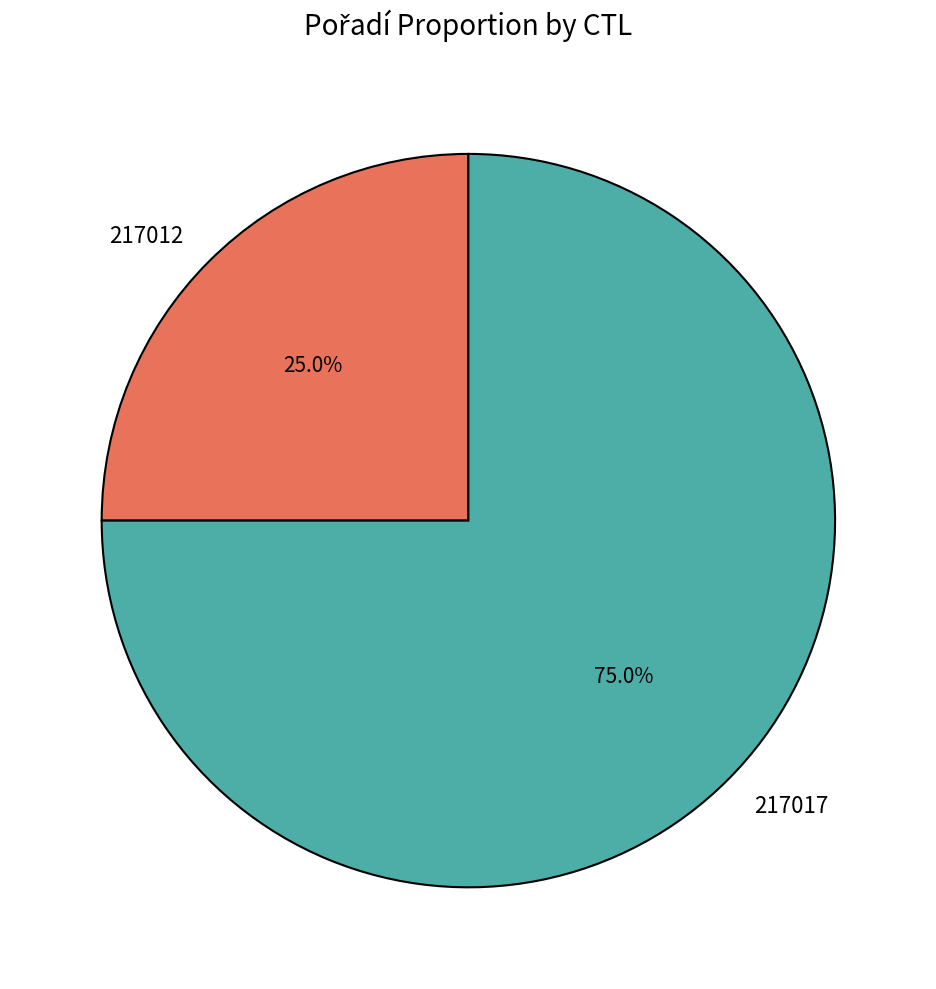

Does 217017 represent more than half of the total?

Yes